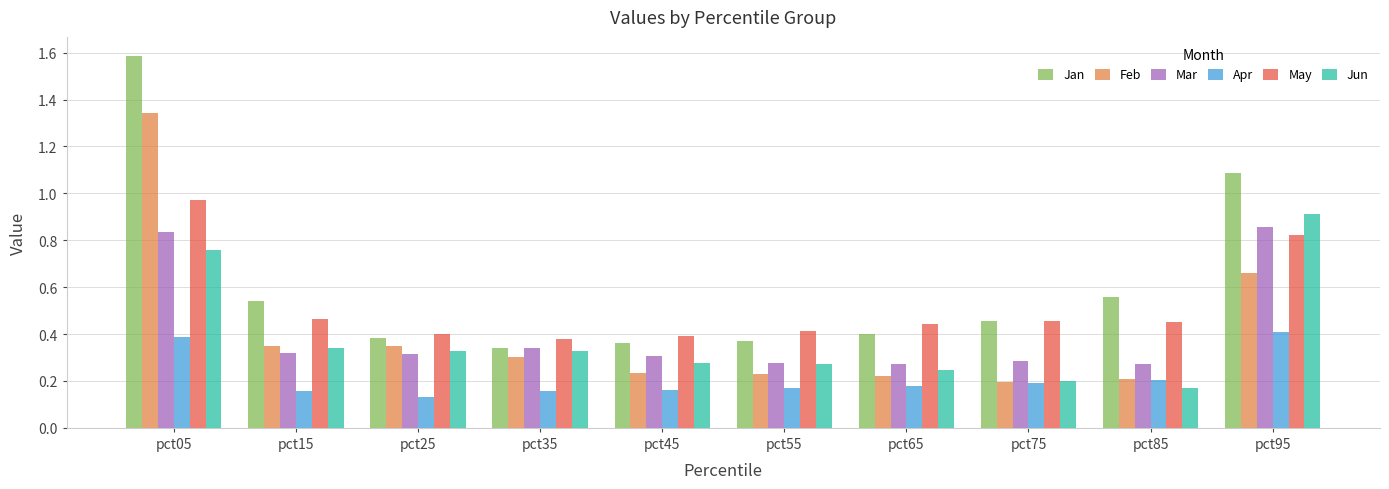

Which series has the widest spread of values?

Jan